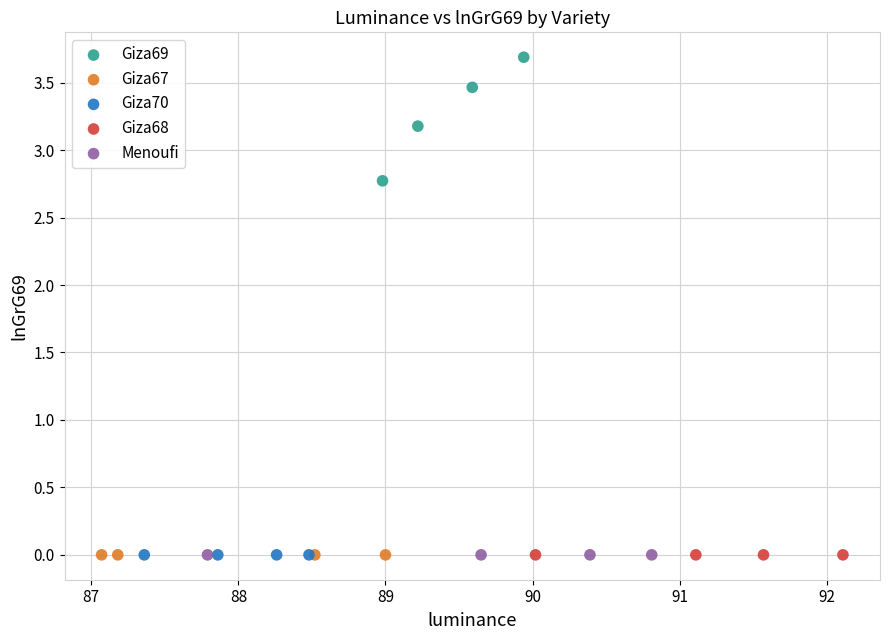

Which series reaches the maximum Y coordinate?

Giza69